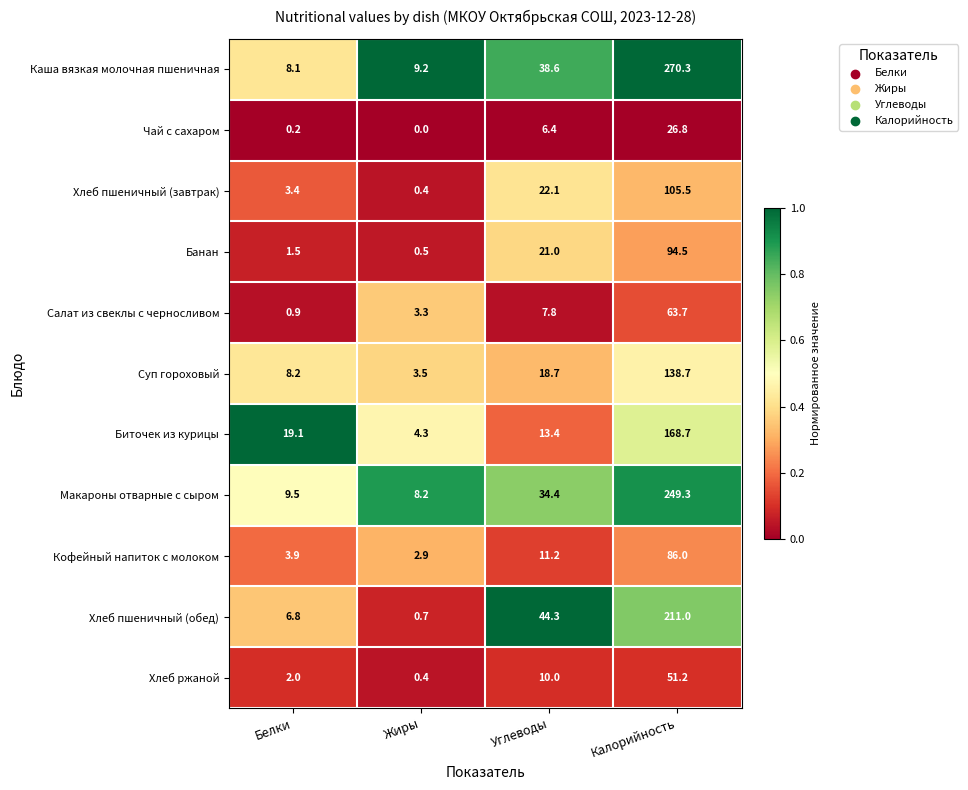

True or false: Каша вязкая молочная пшеничная has a value of 270.3 at Калорийность.

True